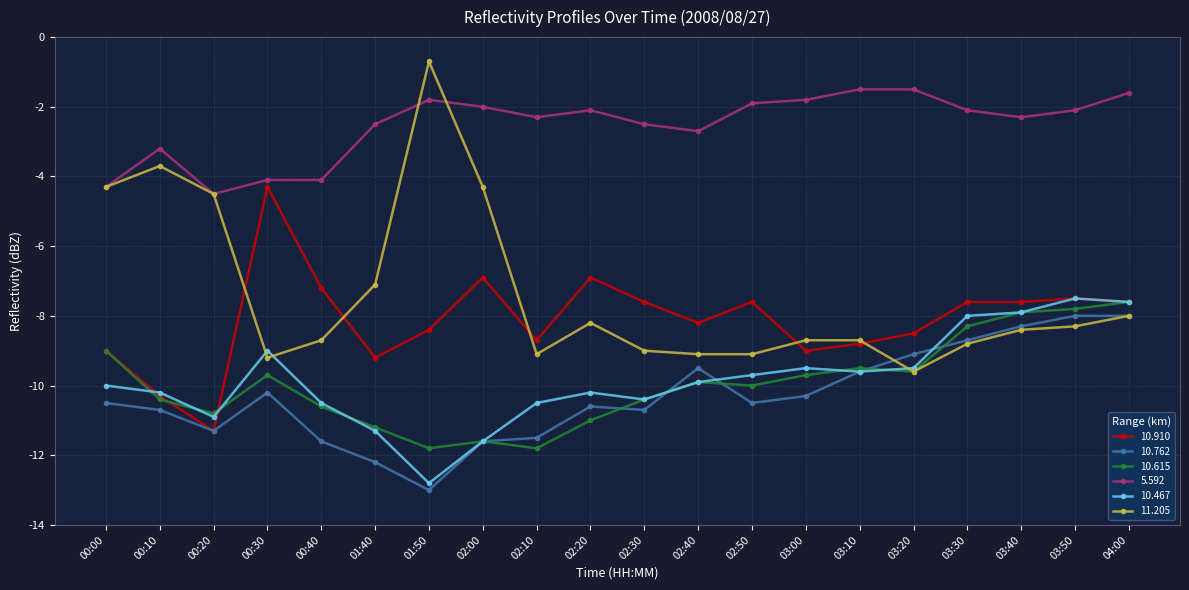

Reading right to left, extract all data points from this chart.

10.910: -7.6	-7.5	-7.6	-7.6	-8.5	-8.8	-9.0	-7.6	-8.2	-7.6	-6.9	-8.7	-6.9	-8.4	-9.2	-7.2	-4.3	-11.3	-10.3	-9.0
10.762: -8.0	-8.0	-8.3	-8.7	-9.1	-9.6	-10.3	-10.5	-9.5	-10.7	-10.6	-11.5	-11.6	-13.0	-12.2	-11.6	-10.2	-11.3	-10.7	-10.5
10.615: -7.6	-7.8	-7.9	-8.3	-9.6	-9.5	-9.7	-10.0	-9.9	-10.4	-11.0	-11.8	-11.6	-11.8	-11.2	-10.6	-9.7	-10.8	-10.4	-9.0
5.592: -1.6	-2.1	-2.3	-2.1	-1.5	-1.5	-1.8	-1.9	-2.7	-2.5	-2.1	-2.3	-2.0	-1.8	-2.5	-4.1	-4.1	-4.5	-3.2	-4.3
10.467: -7.6	-7.5	-7.9	-8.0	-9.5	-9.6	-9.5	-9.7	-9.9	-10.4	-10.2	-10.5	-11.6	-12.8	-11.3	-10.5	-9.0	-10.9	-10.2	-10.0
11.205: -8.0	-8.3	-8.4	-8.8	-9.6	-8.7	-8.7	-9.1	-9.1	-9.0	-8.2	-9.1	-4.3	-0.7	-7.1	-8.7	-9.2	-4.5	-3.7	-4.3